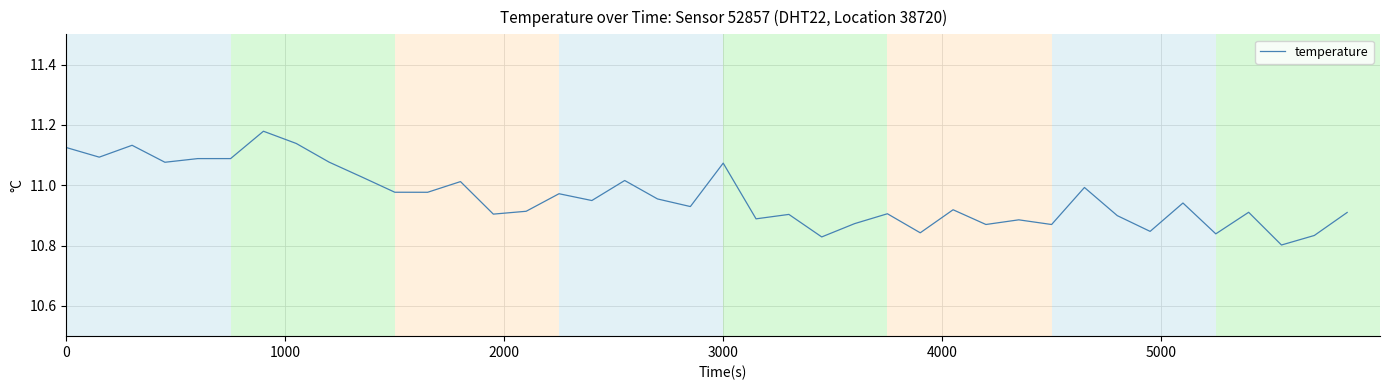

What is the difference between the maximum and minimum values?

0.4